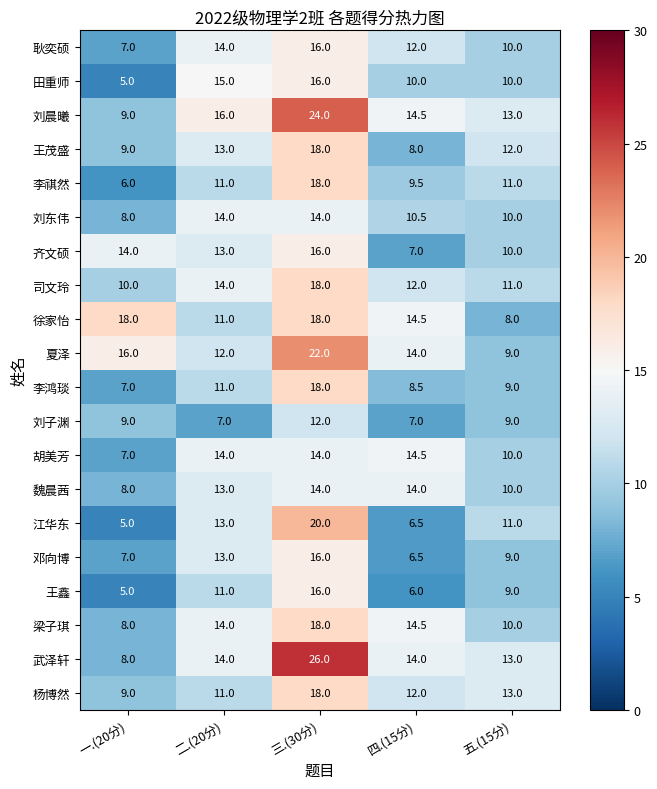

Read the 夏泽 value at 一.(20分).

16.0